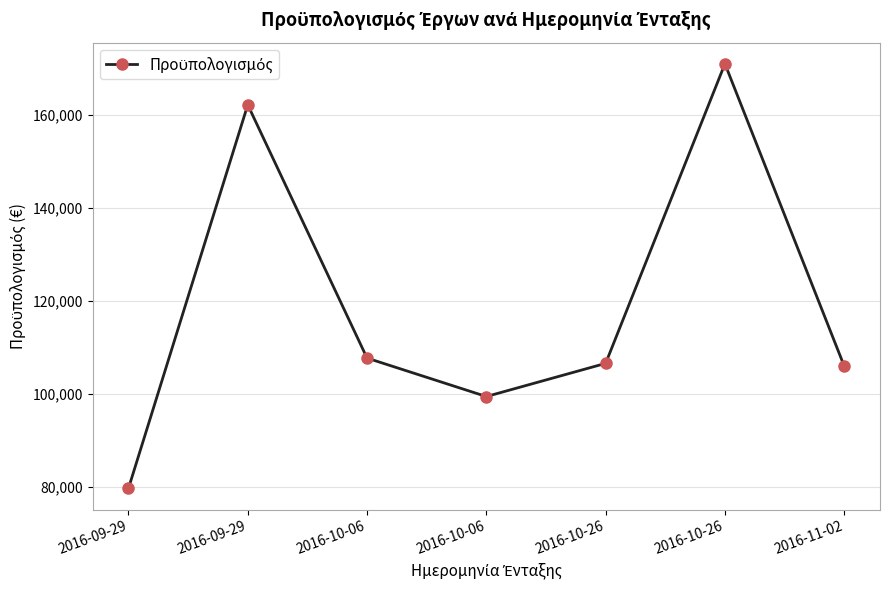

Count the number of values greater than 106585.

4